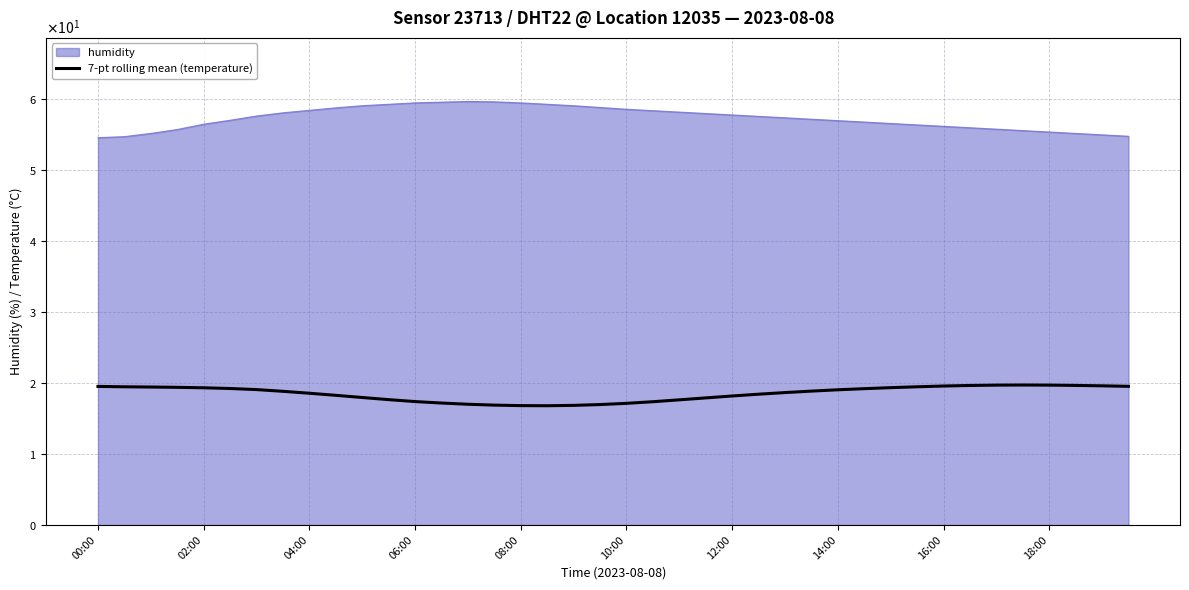

Does the chart display data point markers on the line(s)?

No